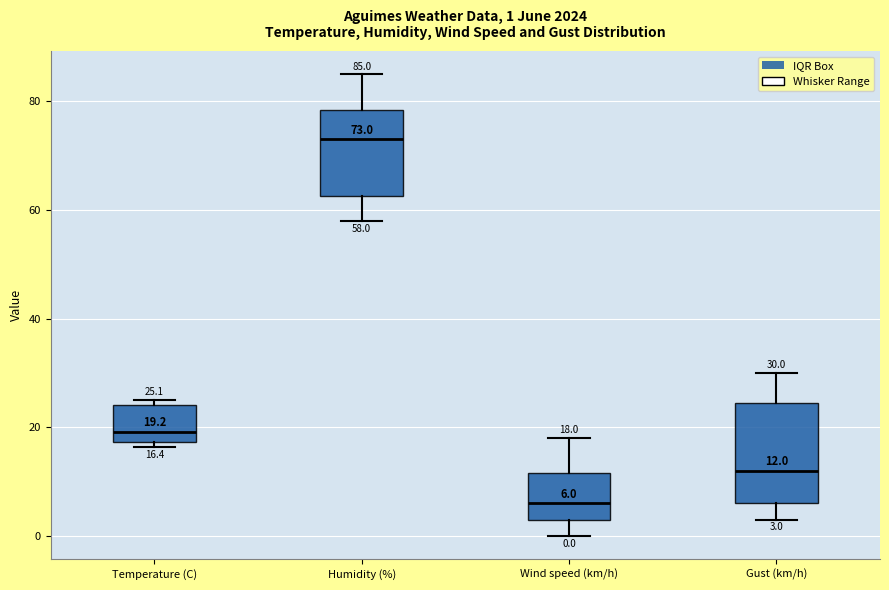

Comparing the boxes themselves (not the whiskers), which one is the tallest?

Gust (km/h)